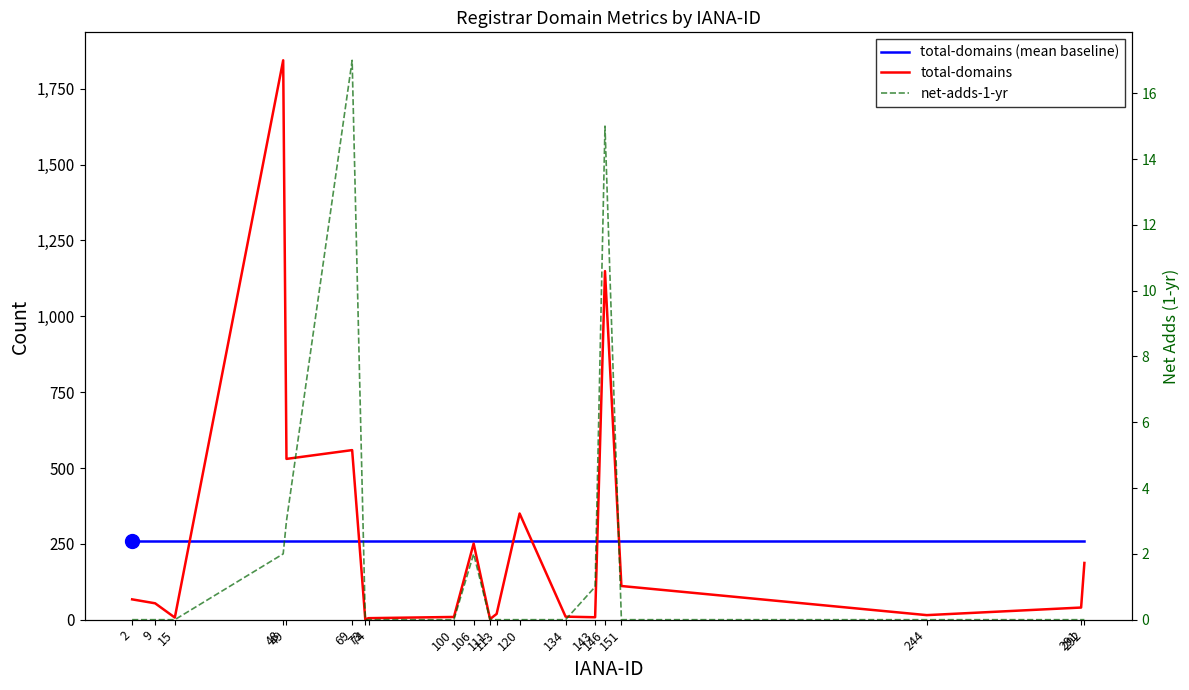

How many lines are shown in the chart?

3